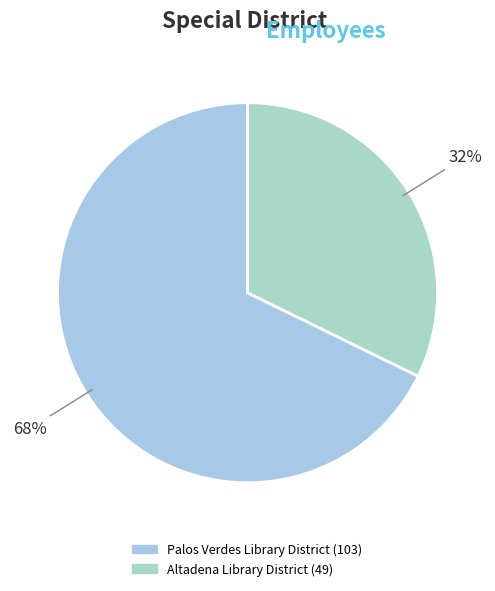

Is the sum of Palos Verdes Library District and Altadena Library District greater than half?

Yes